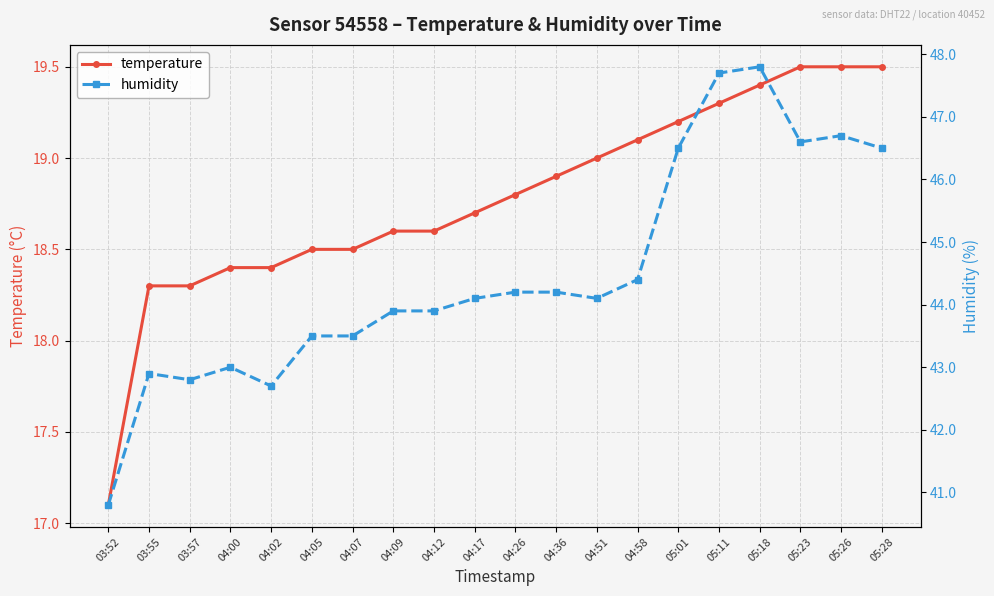

Where is humidity nearest to the value 44?

04:09